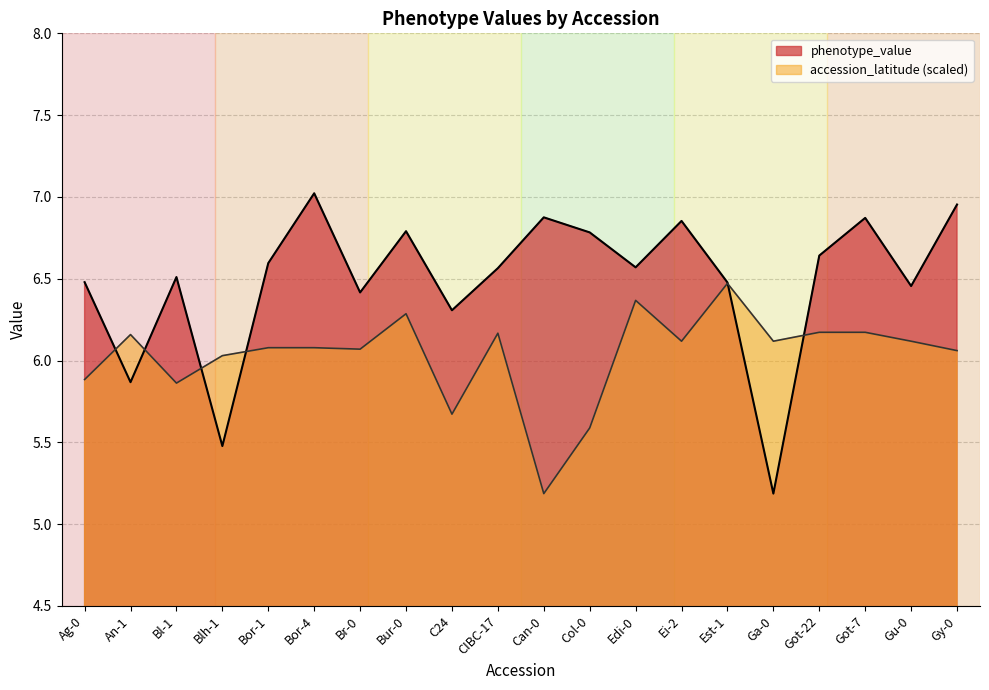

How many lines are shown in the chart?

2